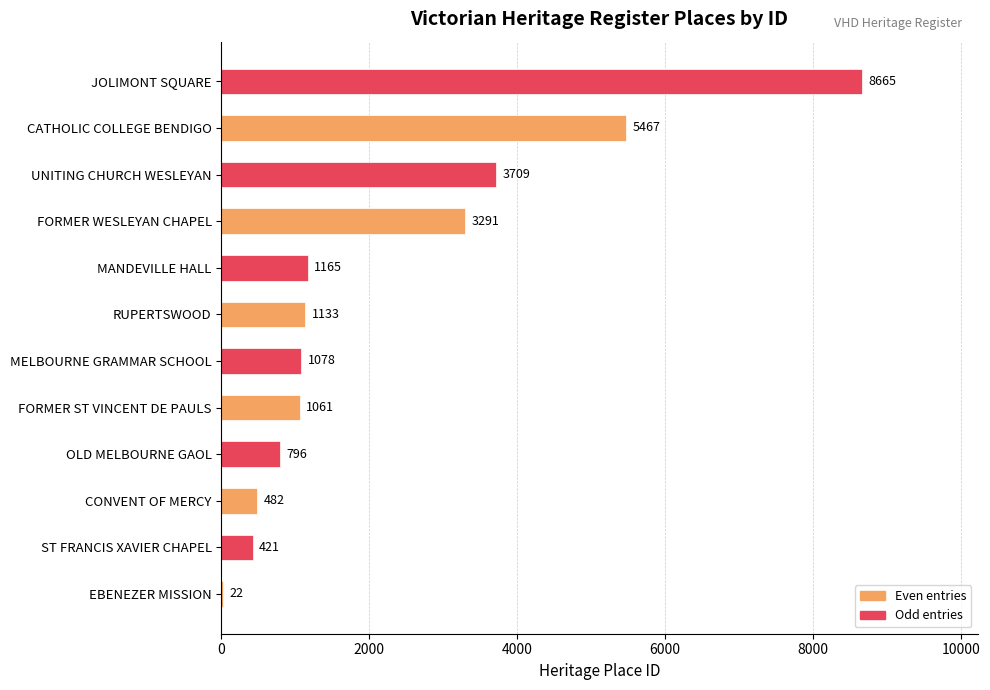

What is the sum of the values at EBENEZER MISSION and MANDEVILLE HALL?

1187